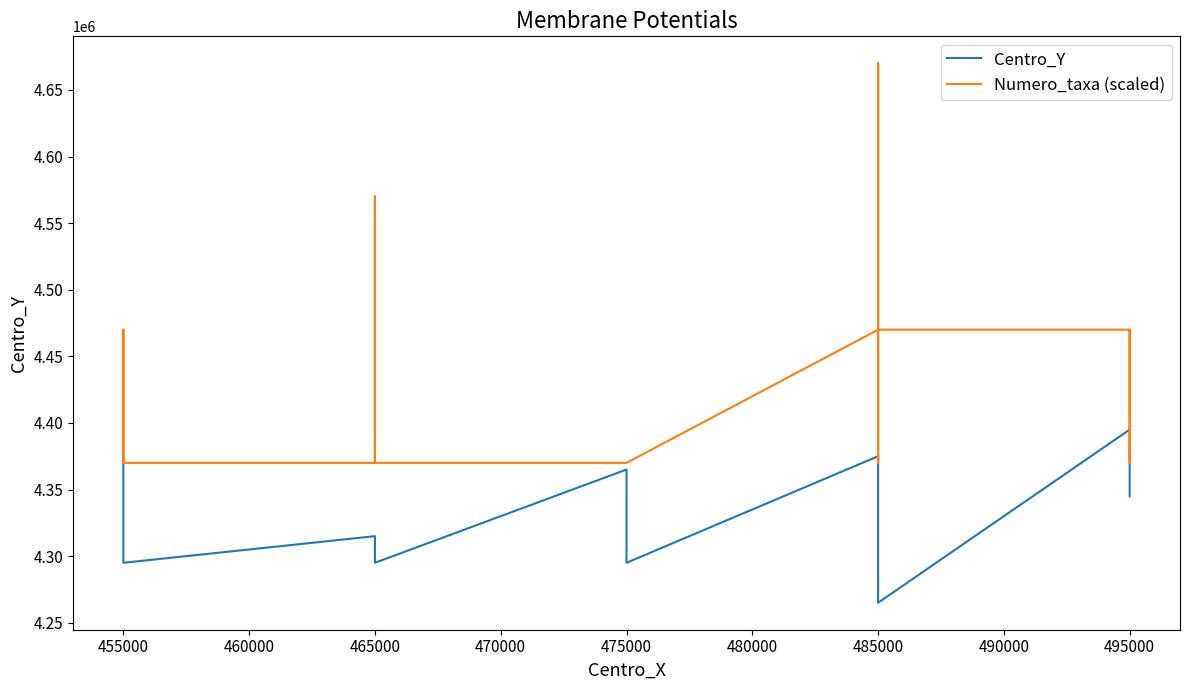

After their last crossing, which series has the higher values: Numero_taxa (scaled) or Centro_Y?

Numero_taxa (scaled)